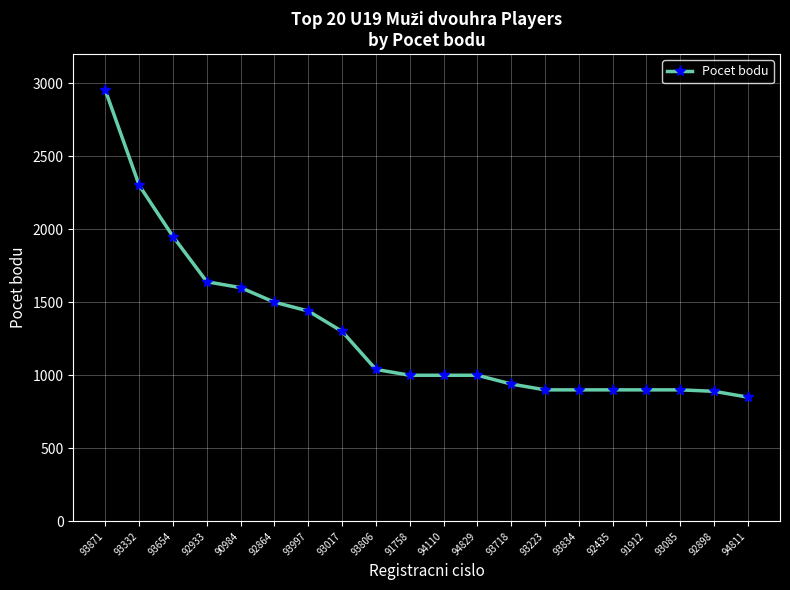

What is the label of the 11th point from the right?

91758